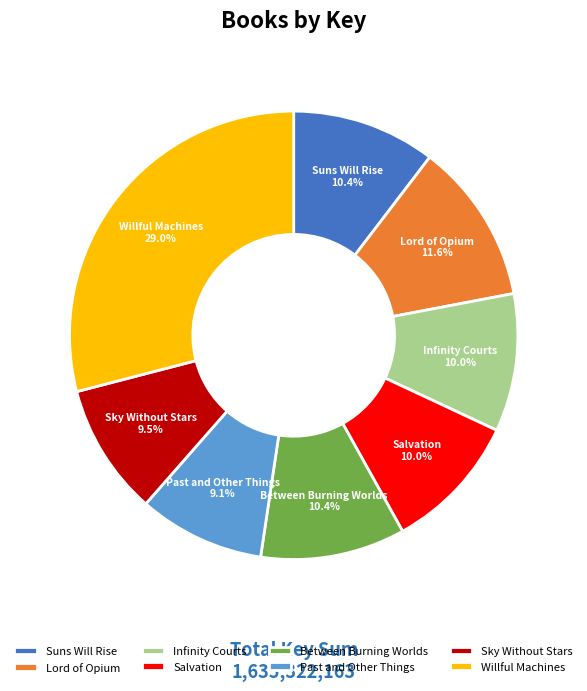

To the nearest percent, what is the average slice percentage?

12%